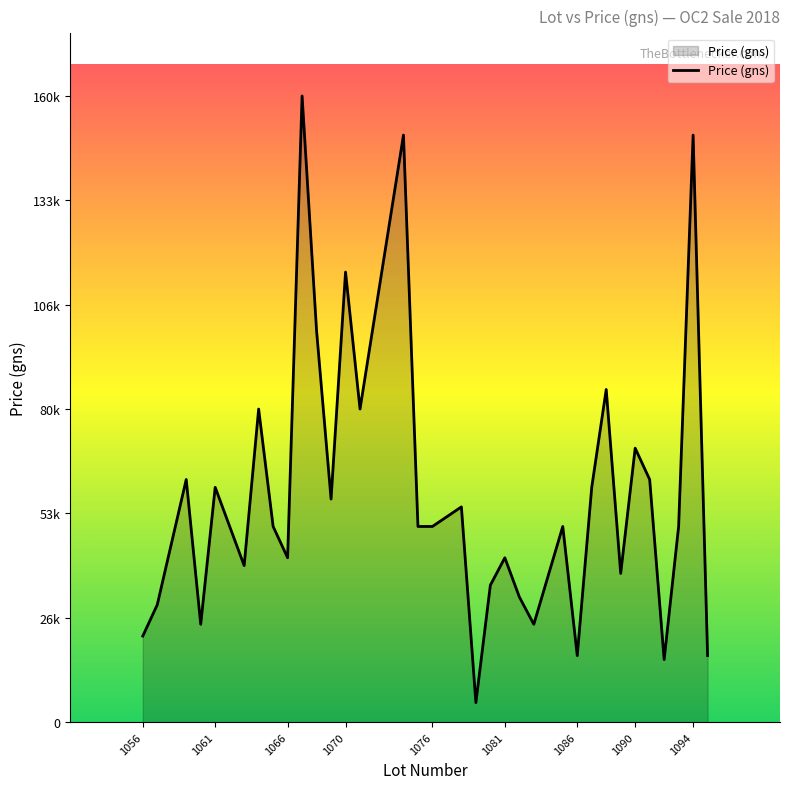

True or false: there are more than 2 points higher than both neighbors.

True